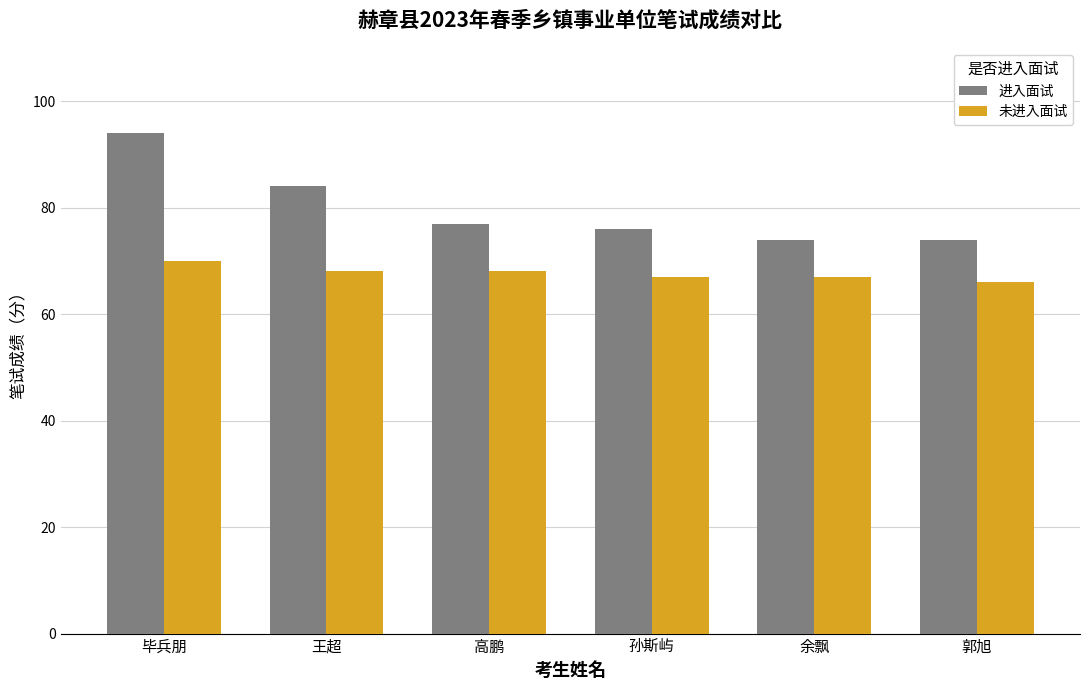

What is the label of the 2nd bar from the left?

王超